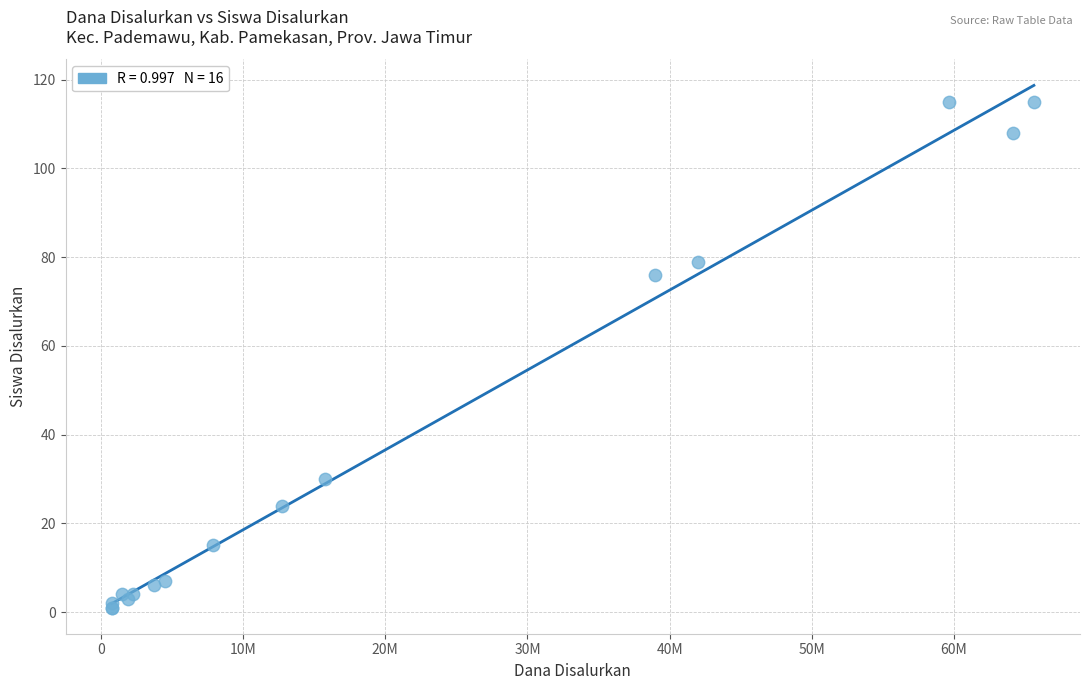

What Y value in the scatter plot is closest to 58?

76